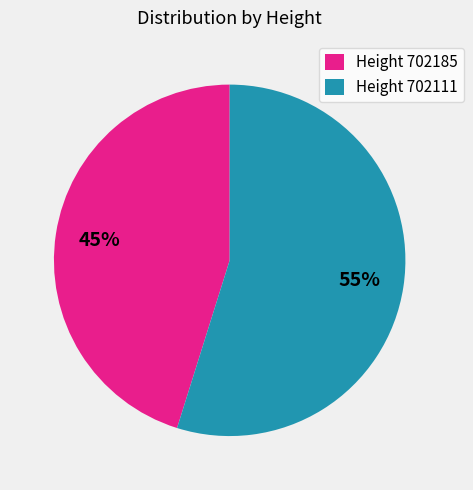

What is the smallest slice in the pie chart?

Height 702185